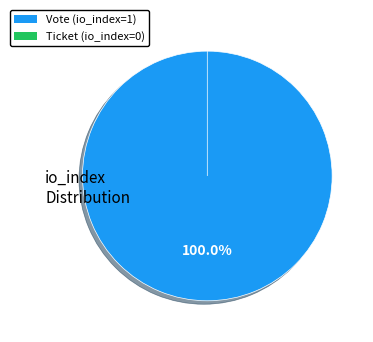

Rank the categories by value from lowest to highest.

Ticket (io_index=0), Vote (io_index=1)